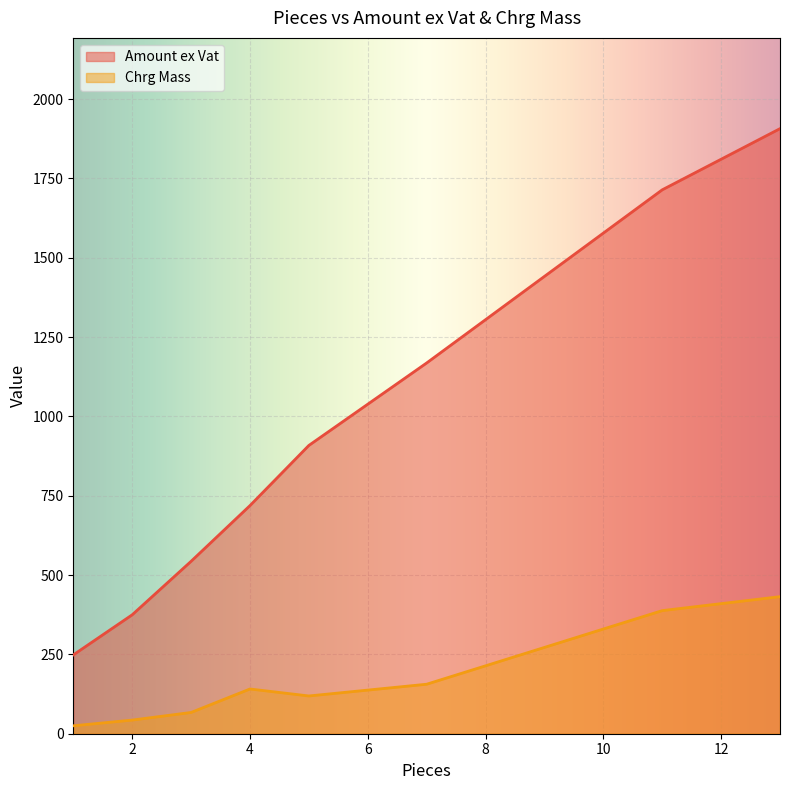

At which category does Amount ex Vat reach its first local valley?

1